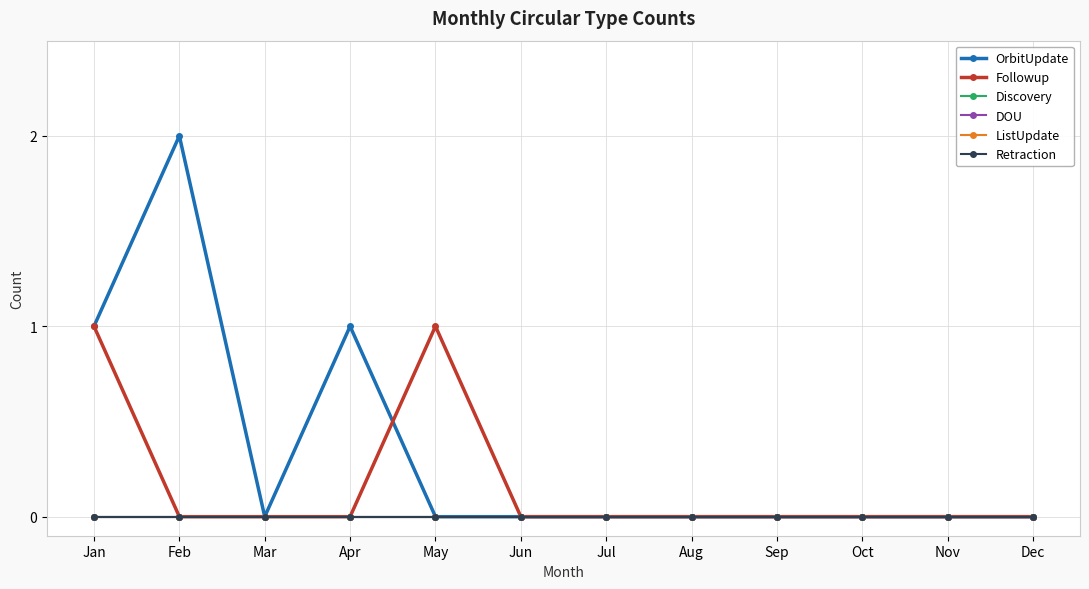

Does the chart have visible grid lines?

Yes